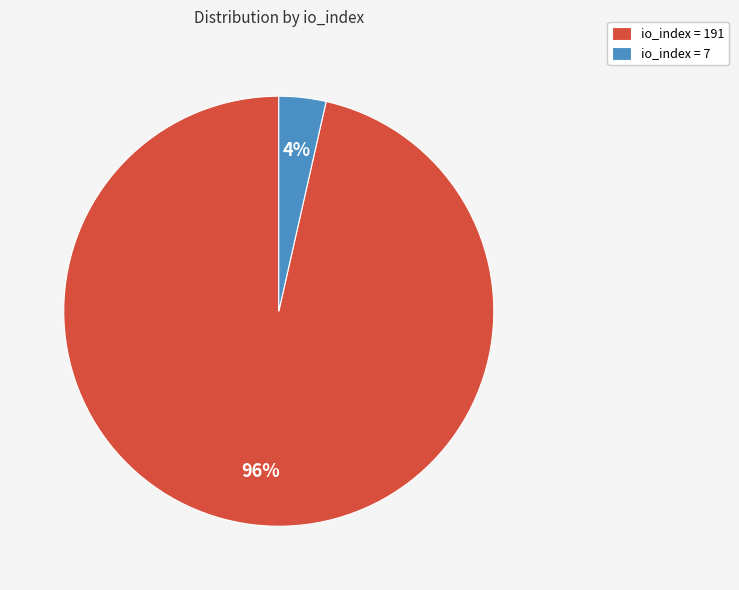

Rank the categories by value from lowest to highest.

io_index = 7, io_index = 191